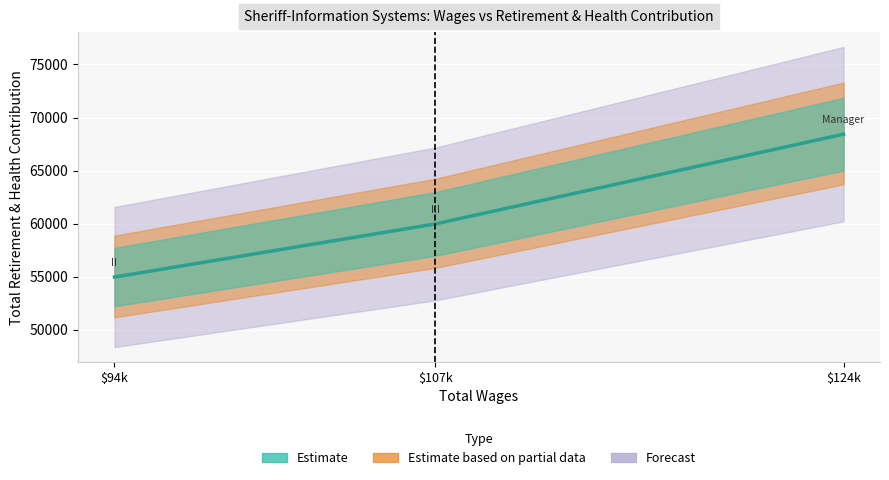

What is the average value?

61127